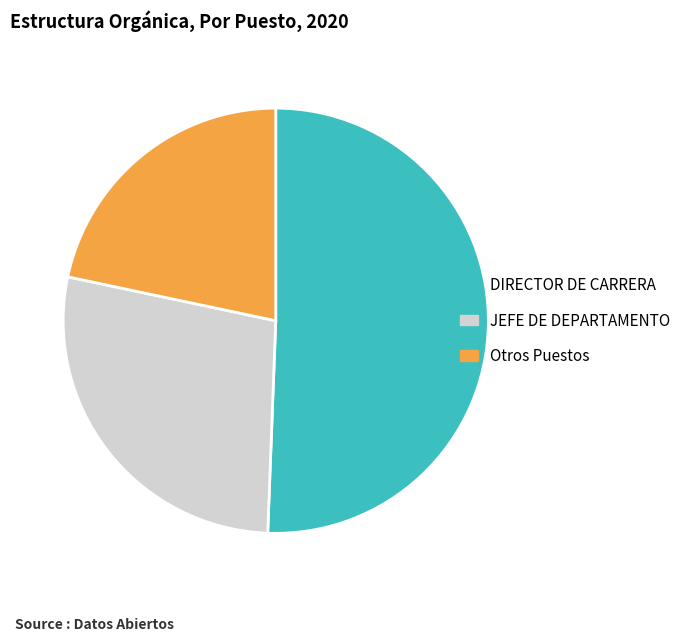

Is there a majority slice in this chart?

Yes